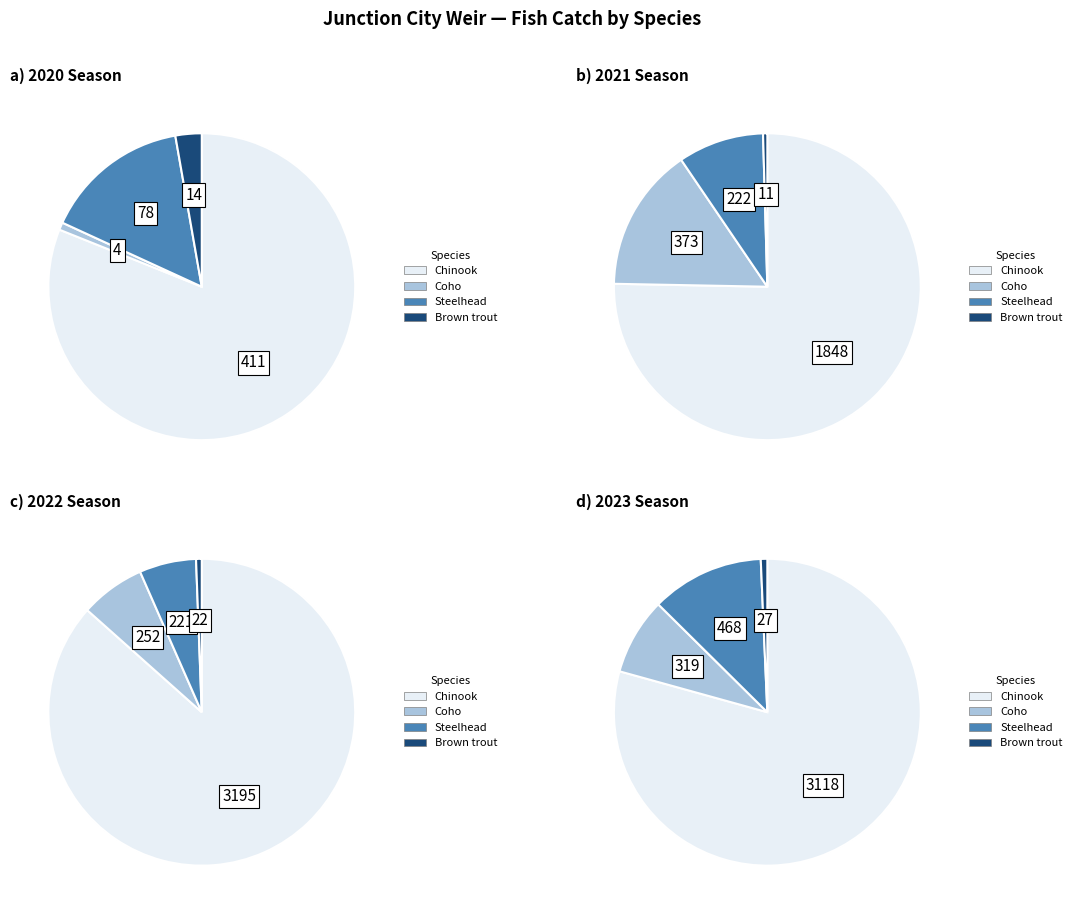

Does 2021 account for over 50% of the chart?

No